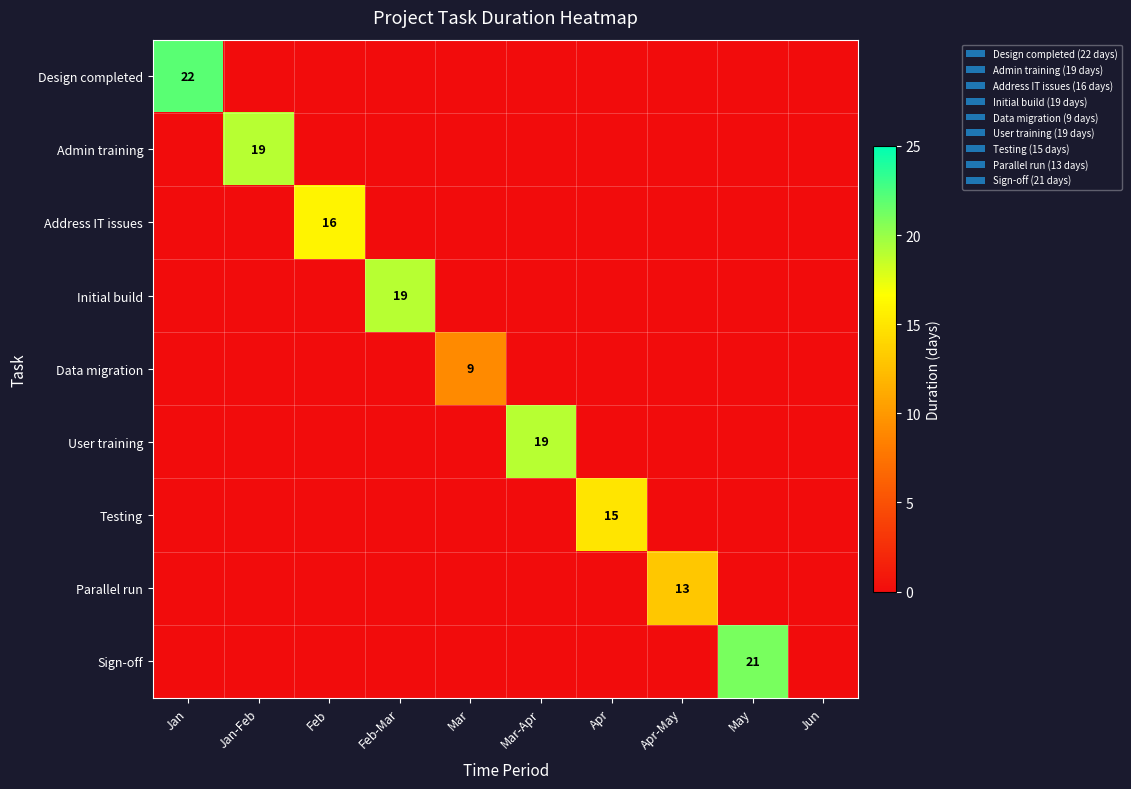

Which has a higher value, May or Jan?

Jan